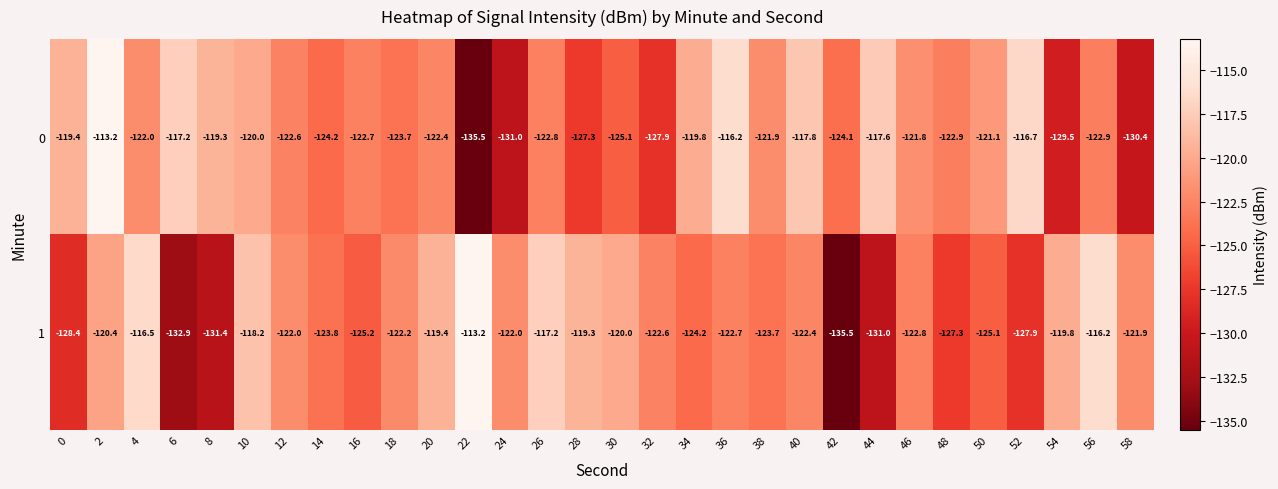

What is the difference between the maximum and second lowest values in the 1 series?

19.7